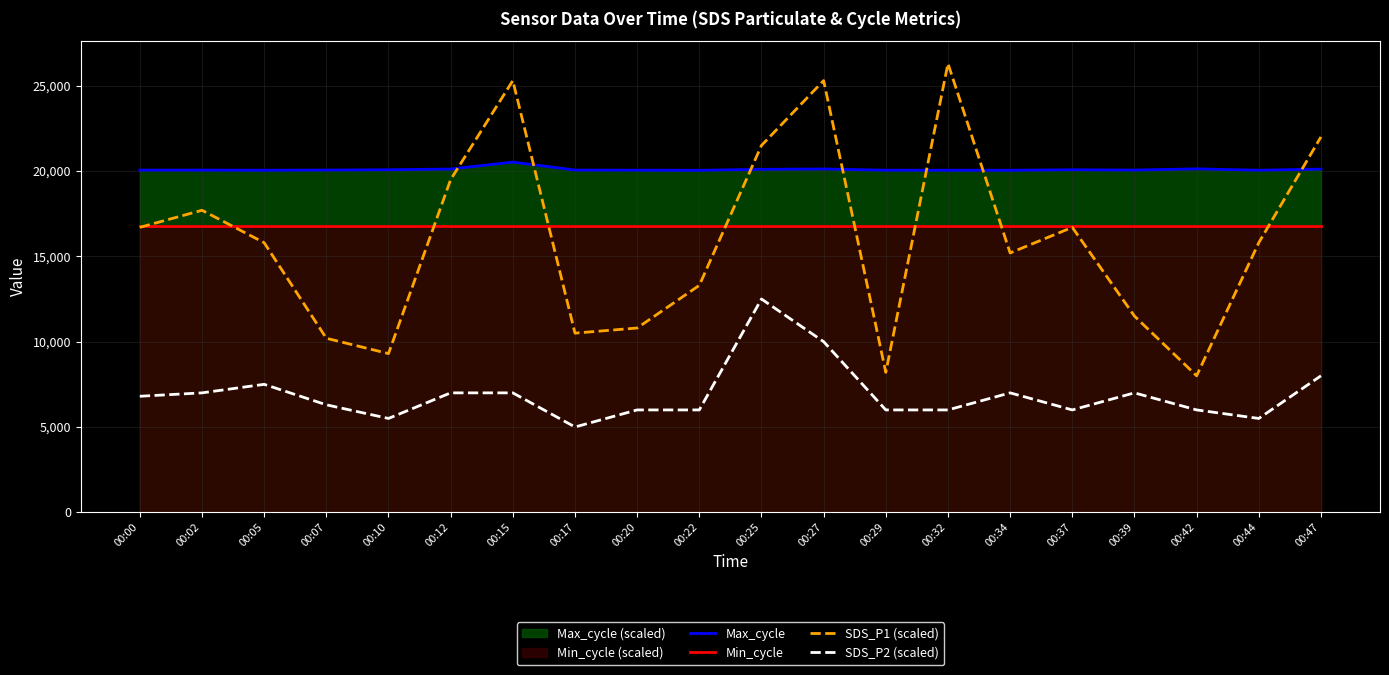

What is the difference between the highest and lowest values at 00:22?

14043.0